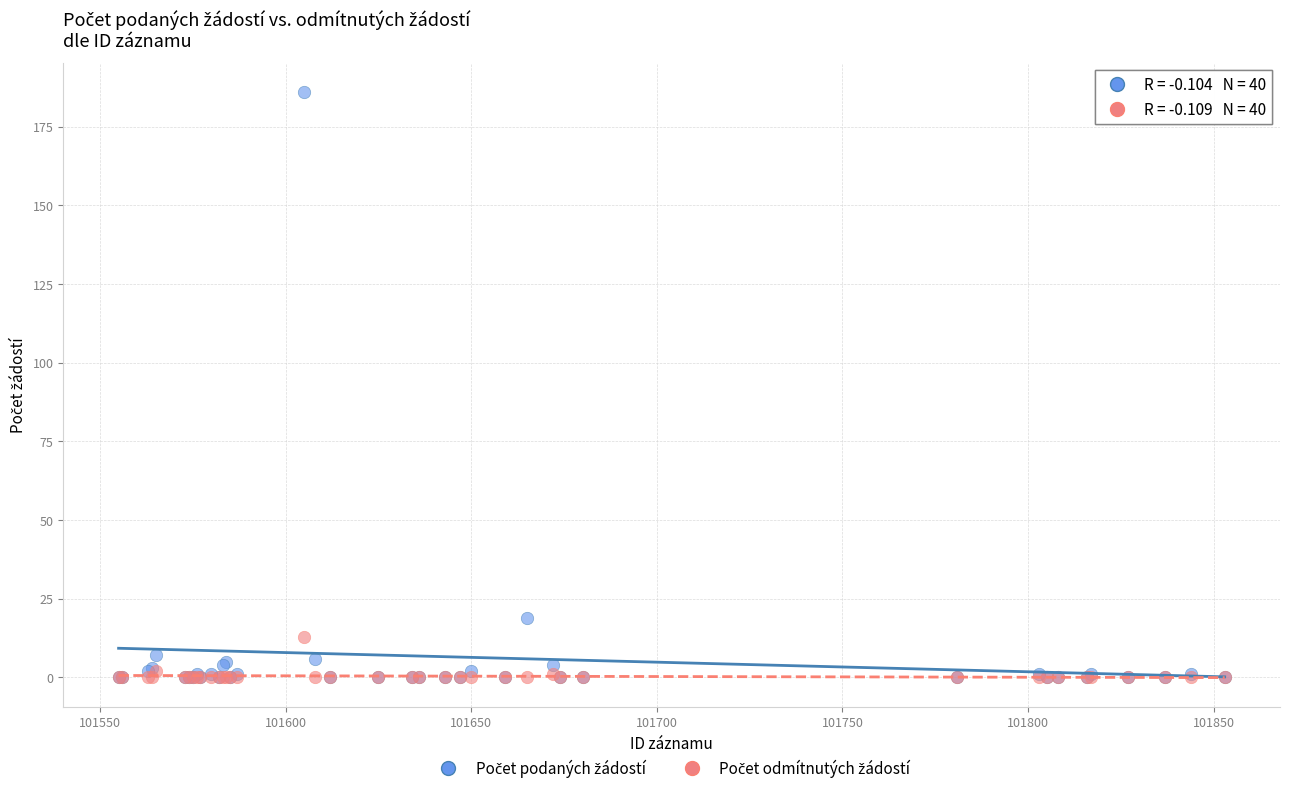

Across all series, what Y value is closest to 93?

19